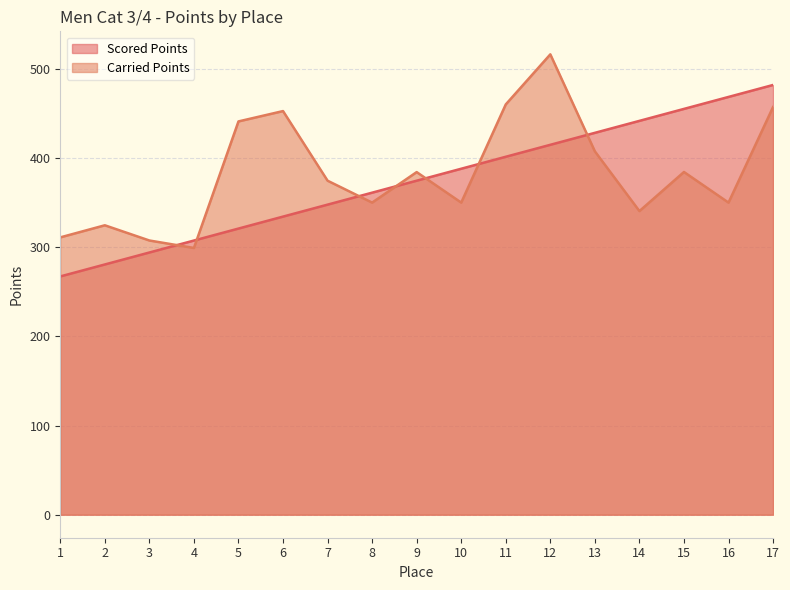

True or false: Carried Points and Scored Points intersect in this chart.

True